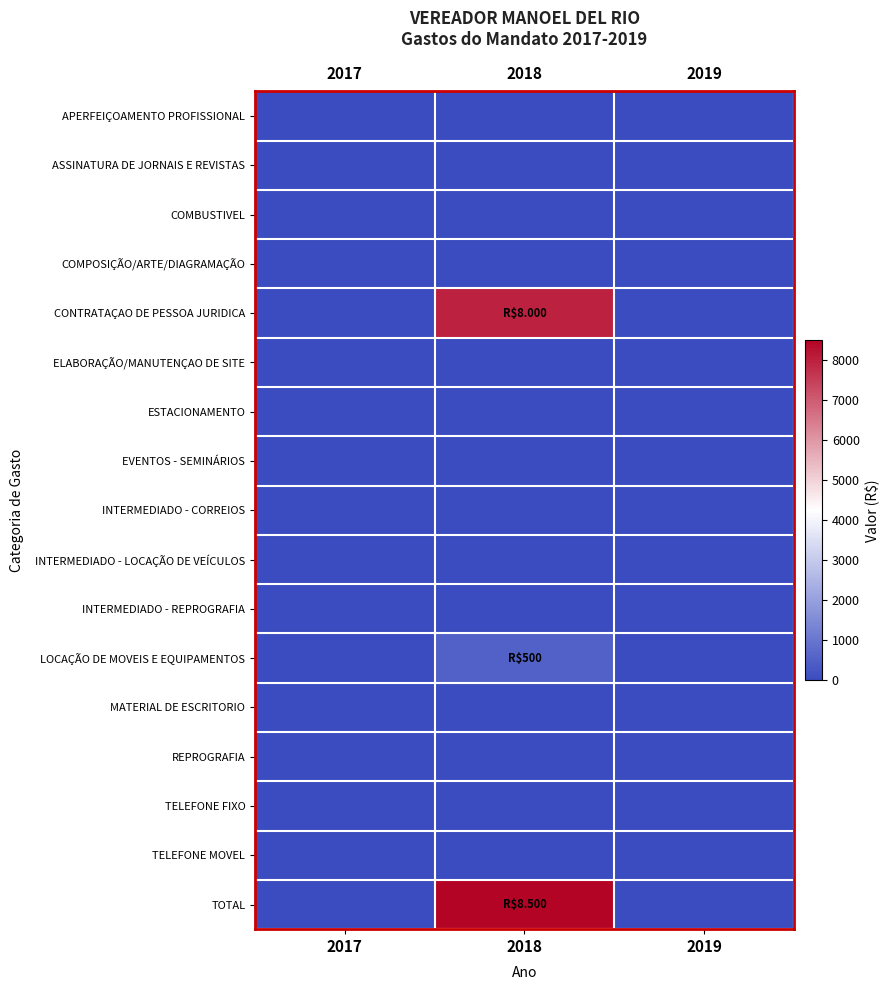

Reading left to right, extract all data points from this chart.

APERFEIÇOAMENTO PROFISSIONAL: 2017=0	2018=0	2019=0
ASSINATURA DE JORNAIS E REVISTAS: 2017=0	2018=0	2019=0
COMBUSTIVEL: 2017=0	2018=0	2019=0
COMPOSIÇÃO/ARTE/DIAGRAMAÇÃO: 2017=0	2018=0	2019=0
CONTRATAÇAO DE PESSOA JURIDICA: 2017=0	2018=8000	2019=0
ELABORAÇÃO/MANUTENÇAO DE SITE: 2017=0	2018=0	2019=0
ESTACIONAMENTO: 2017=0	2018=0	2019=0
EVENTOS - SEMINÁRIOS: 2017=0	2018=0	2019=0
INTERMEDIADO - CORREIOS: 2017=0	2018=0	2019=0
INTERMEDIADO - LOCAÇÃO DE VEÍCULOS: 2017=0	2018=0	2019=0
INTERMEDIADO - REPROGRAFIA: 2017=0	2018=0	2019=0
LOCAÇÃO DE MOVEIS E EQUIPAMENTOS: 2017=0	2018=500	2019=0
MATERIAL DE ESCRITORIO: 2017=0	2018=0	2019=0
REPROGRAFIA: 2017=0	2018=0	2019=0
TELEFONE FIXO: 2017=0	2018=0	2019=0
TELEFONE MOVEL: 2017=0	2018=0	2019=0
TOTAL: 2017=0	2018=8500	2019=0